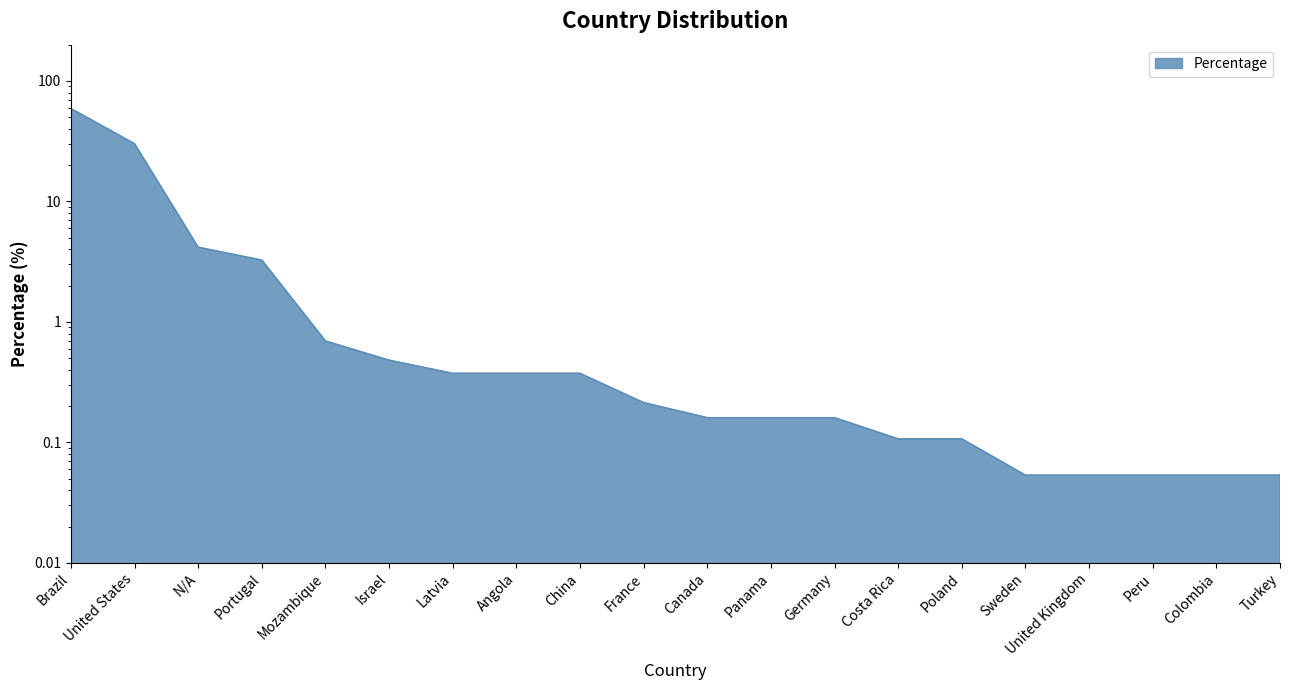

Does the chart display data point markers on the line(s)?

No